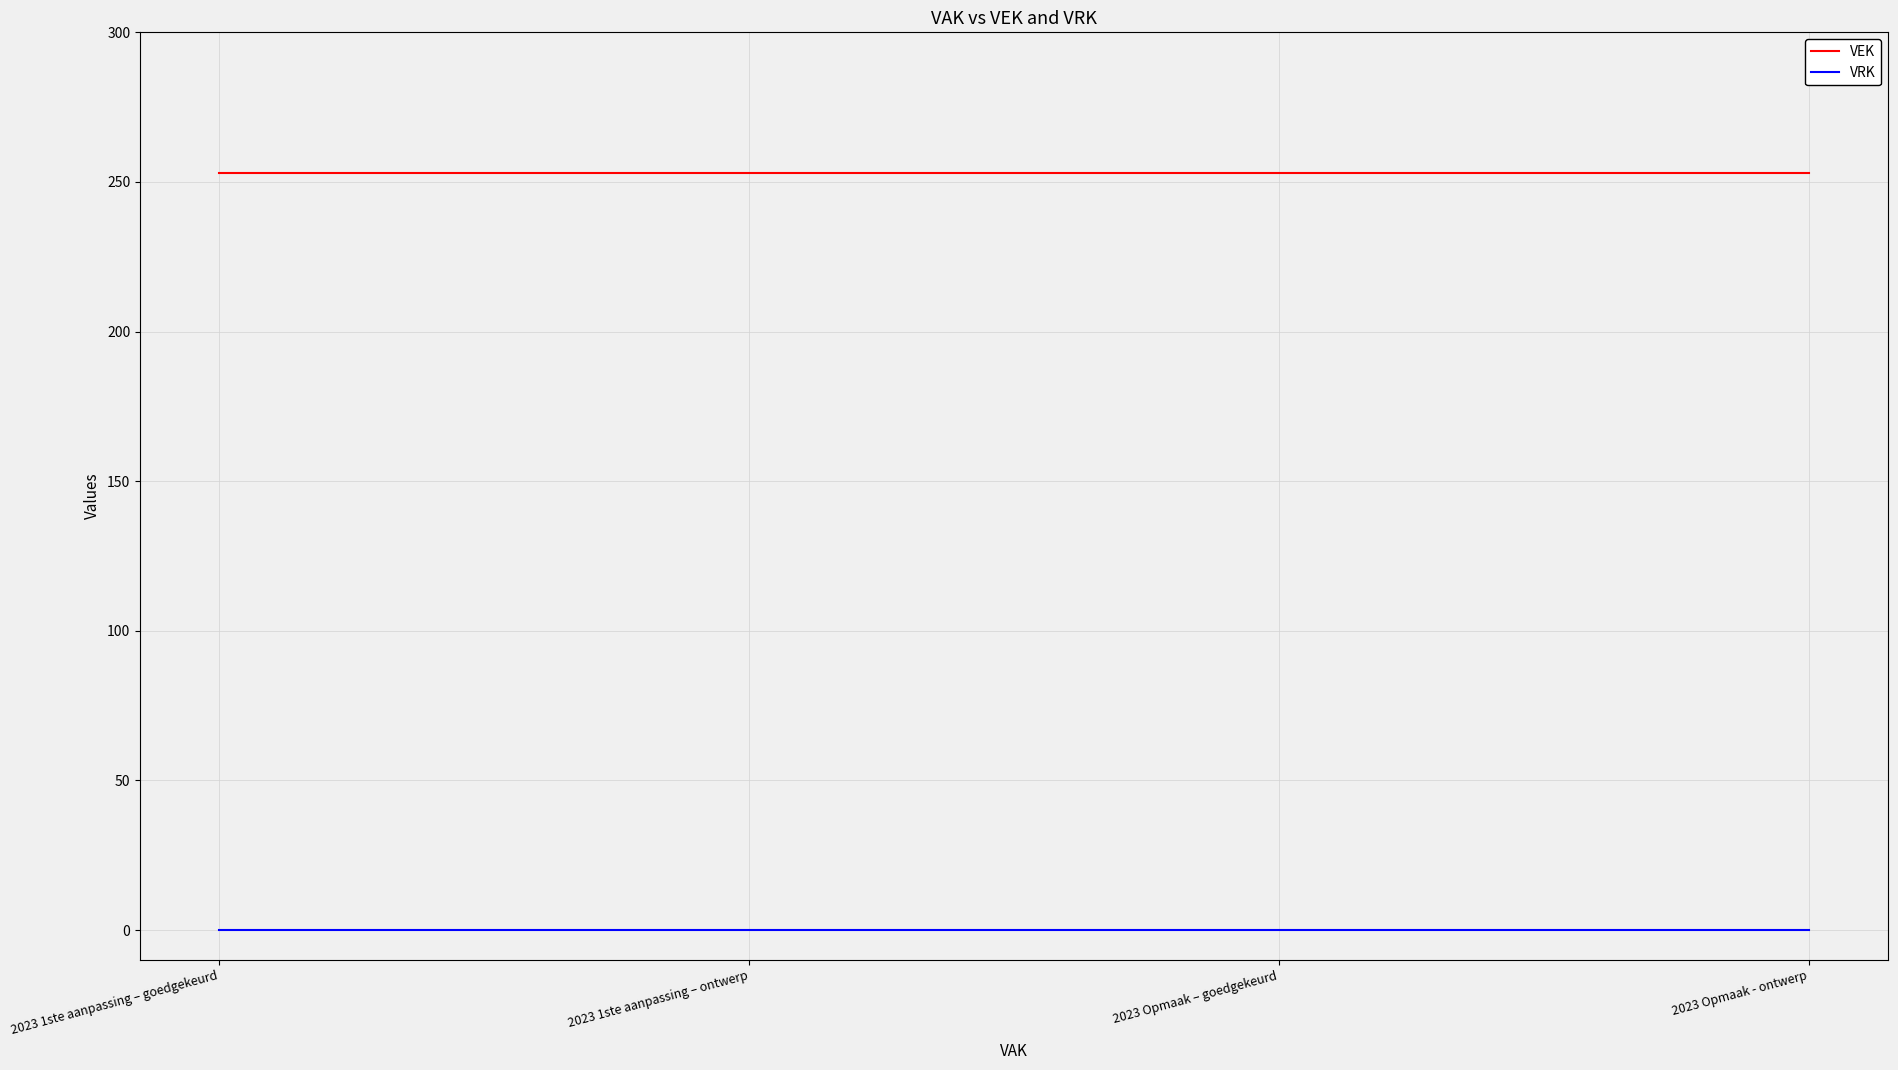

What is the difference between the highest and lowest values at 2023 Opmaak – goedgekeurd?

253